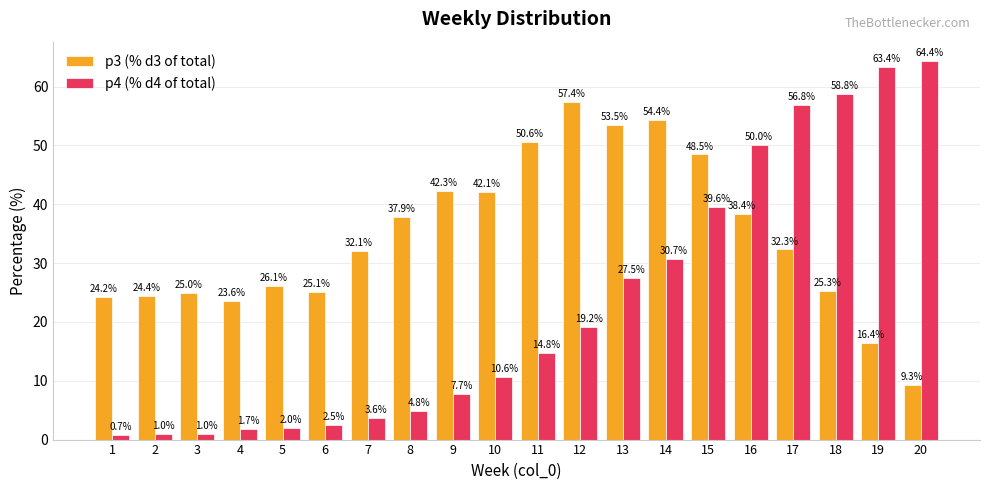

What is the lowest value of the p3 (% d3 of total) series?

9.3